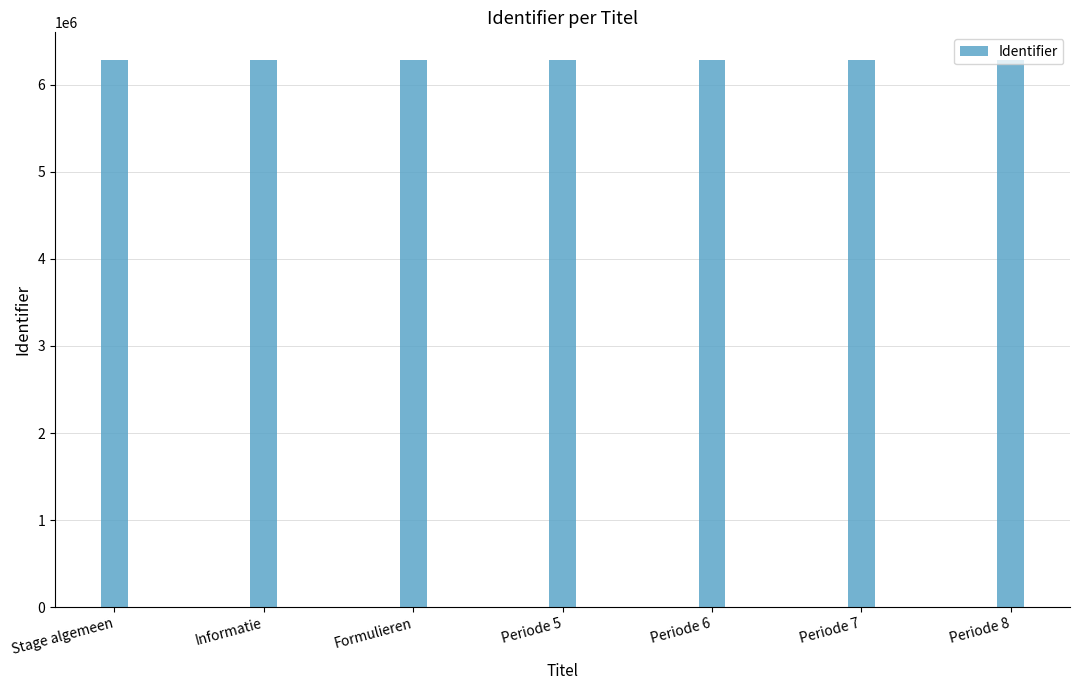

Count the number of data series in this chart.

1